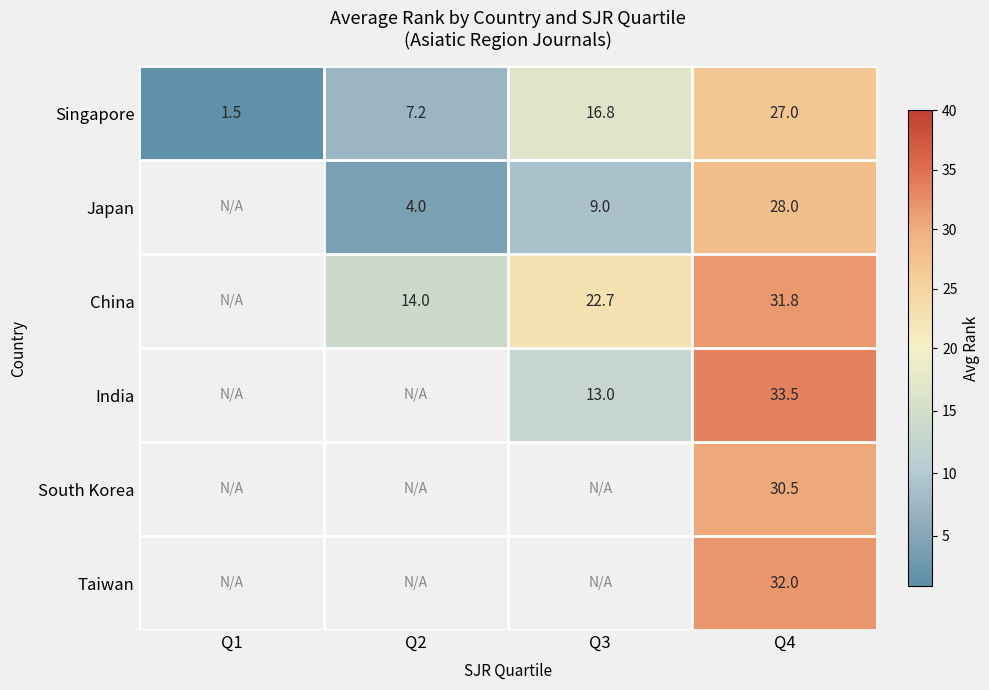

What is the spread (max minus min) of values at Q4?

6.5